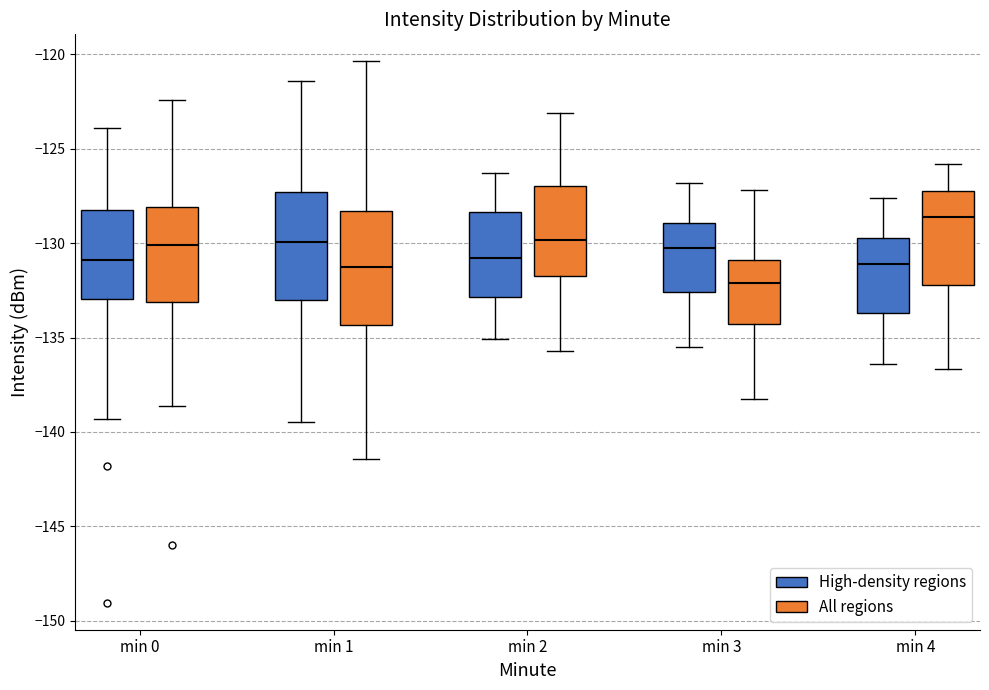

Which box has the lowest median line?

min 3 (All regions)